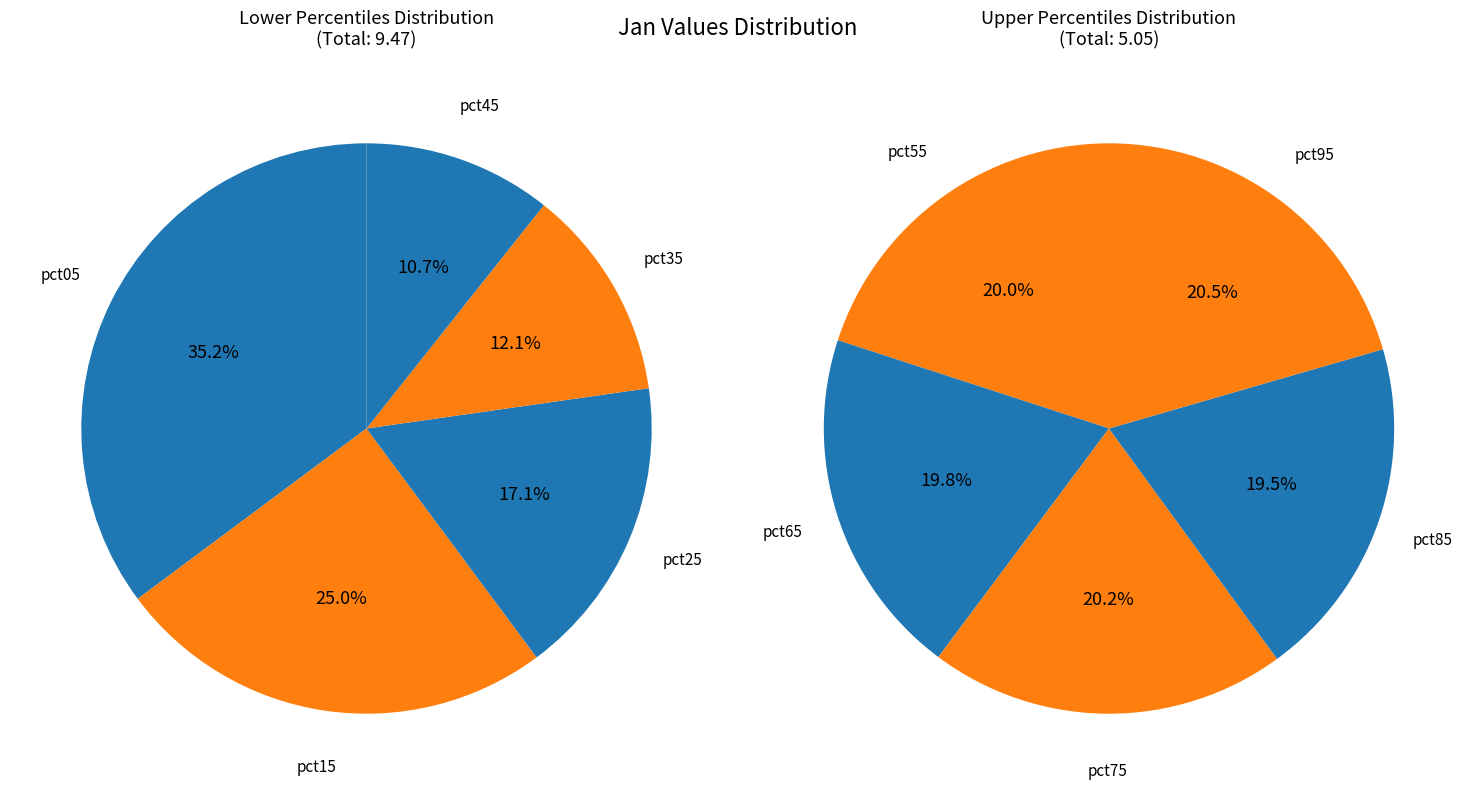

Does pct35 represent more than half of the total?

No